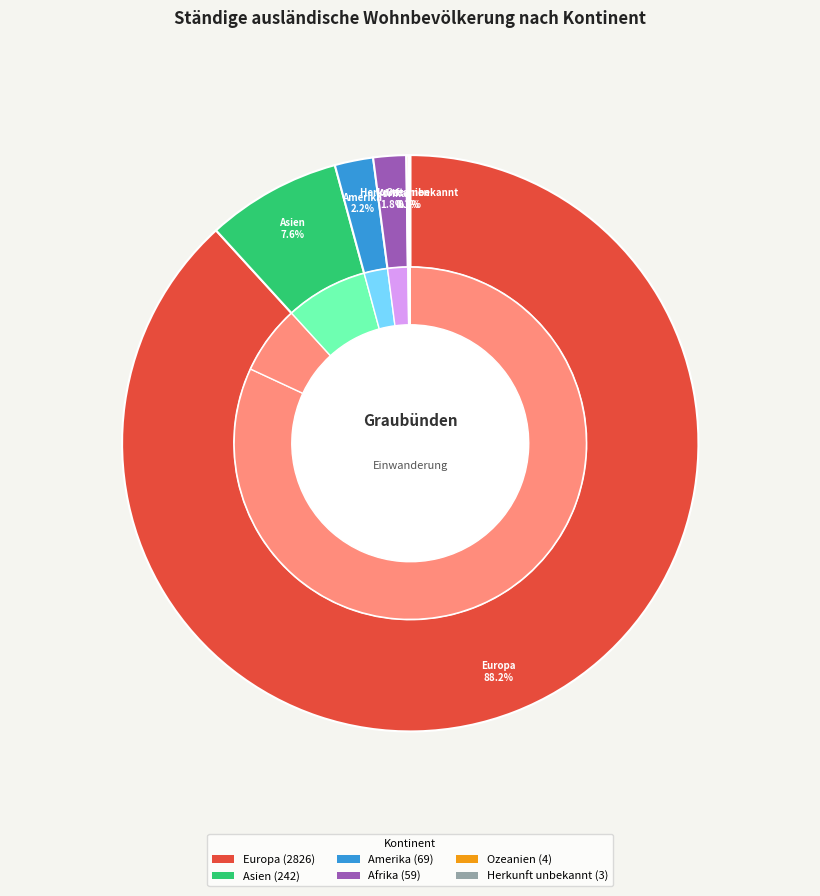

What percentage is NOT represented by Asien?

92.4%